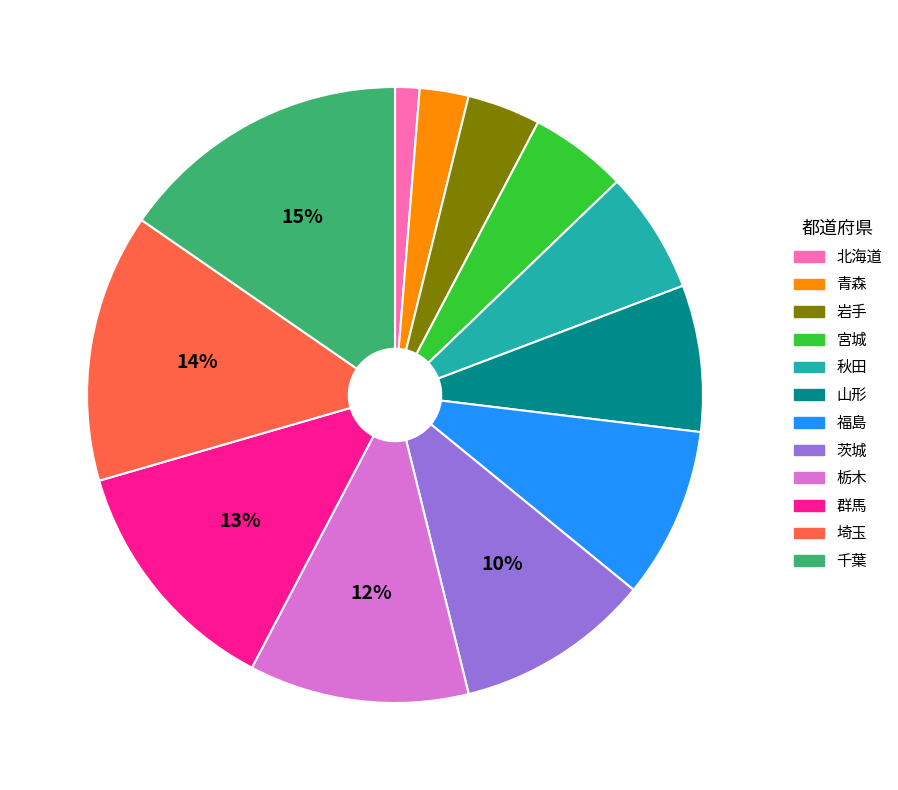

Between 岩手 and 福島, which is larger?

福島